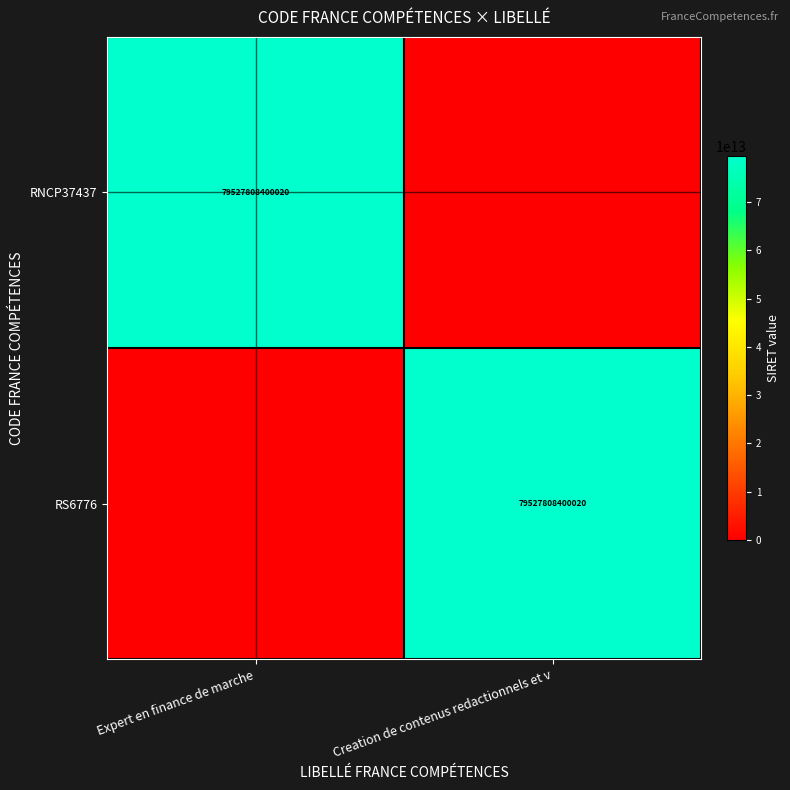

True or false: RS6776 has a value of 79527808400020 at Creation de contenus redactionnels et v.

True